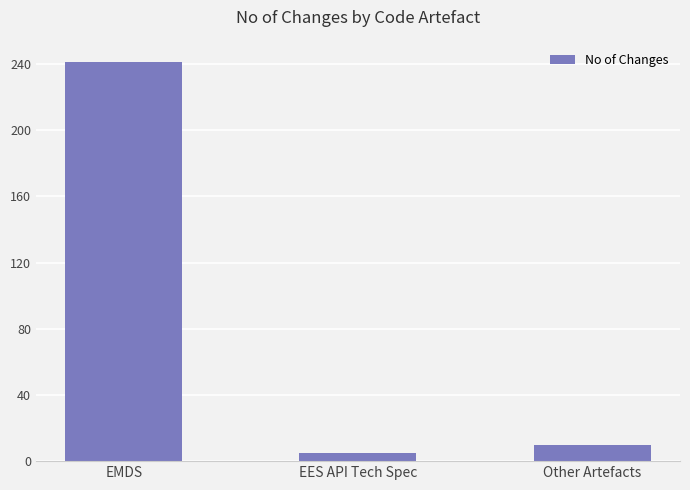

What is the difference between the values at Other Artefacts and EMDS?

231